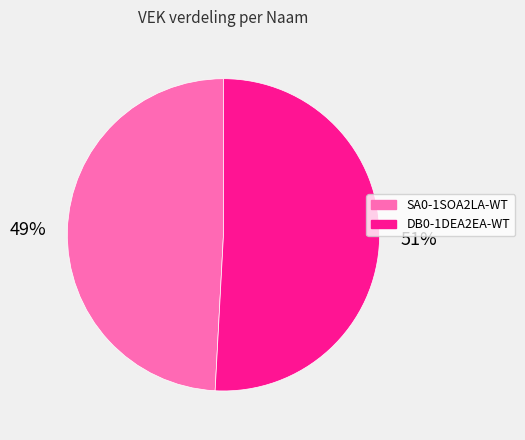

What is the smallest slice in the pie chart?

SA0-1SOA2LA-WT